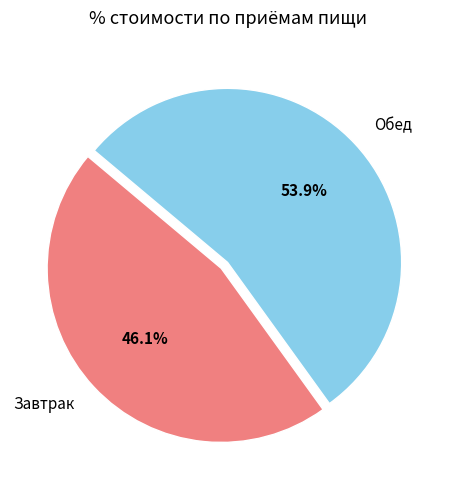

Approximately how many times larger is the value at Обед compared to Завтрак?

1.2